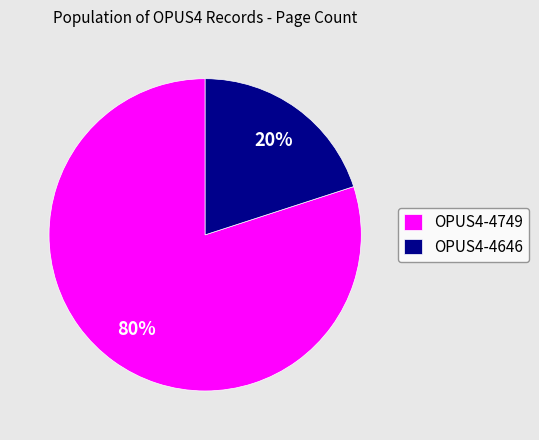

To the nearest percent, what is the difference between the OPUS4-4646 and OPUS4-4749 slice percentages?

60%